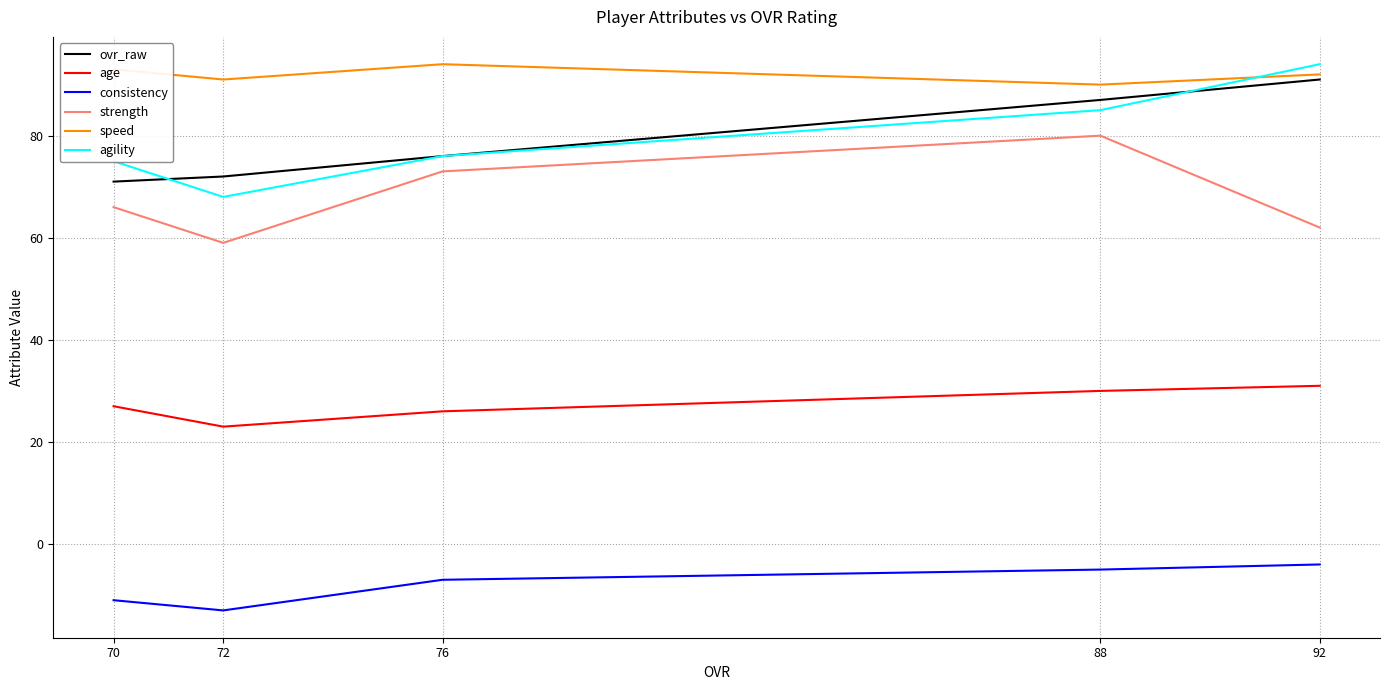

At which label does agility reach its peak?

92